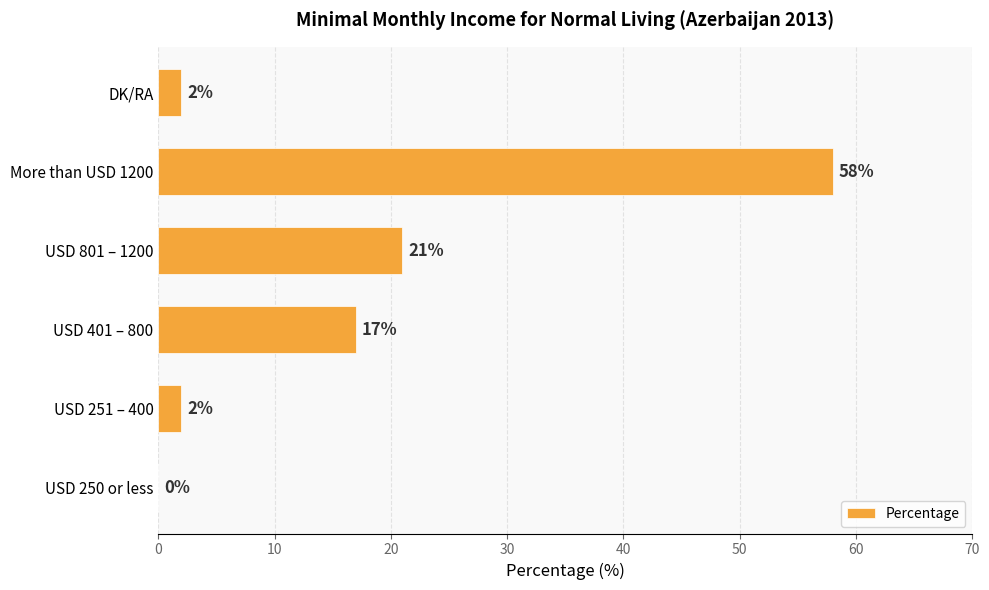

Is it true that the value at More than USD 1200 is 13?

False